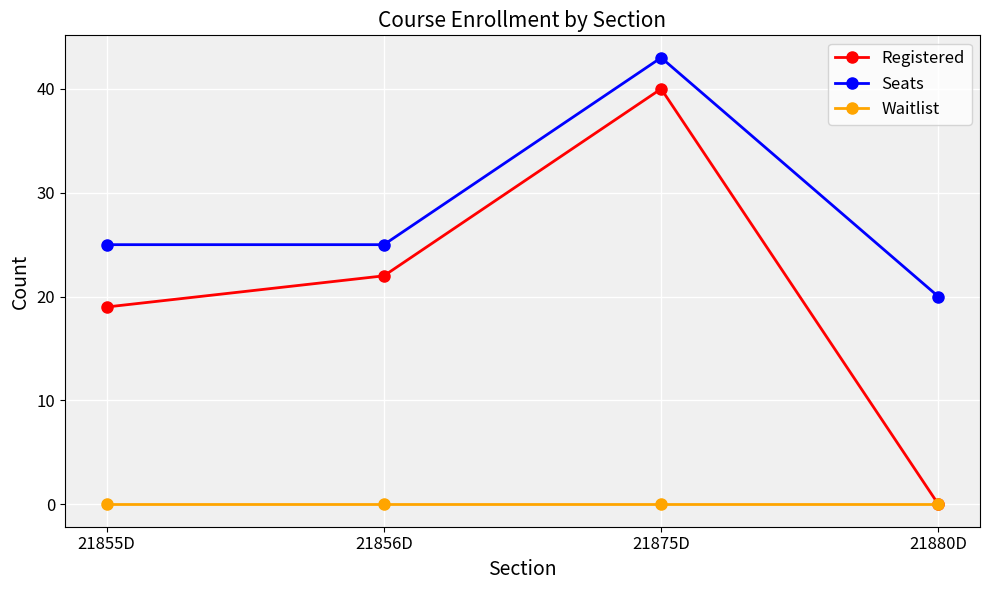

Reading right to left, list all the values displayed in this chart.

Registered: 21880D=0	21875D=40	21856D=22	21855D=19
Seats: 21880D=20	21875D=43	21856D=25	21855D=25
Waitlist: 21880D=0	21875D=0	21856D=0	21855D=0